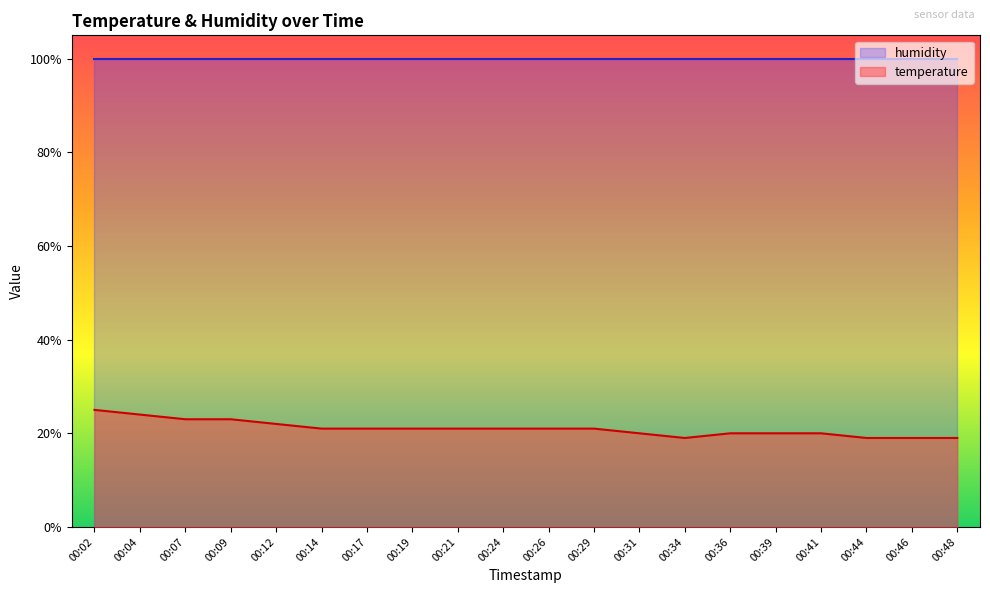

Which has a higher value, 00:07 or 00:46?

00:07